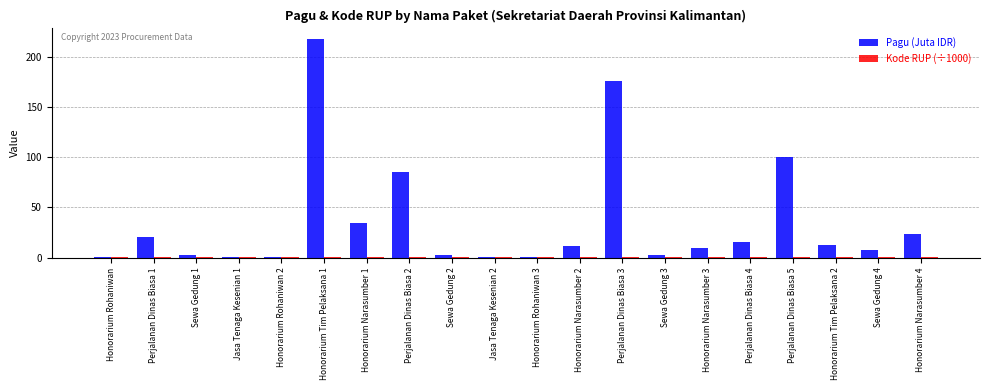

Are the bars grouped side by side (vs. stacked)?

Yes